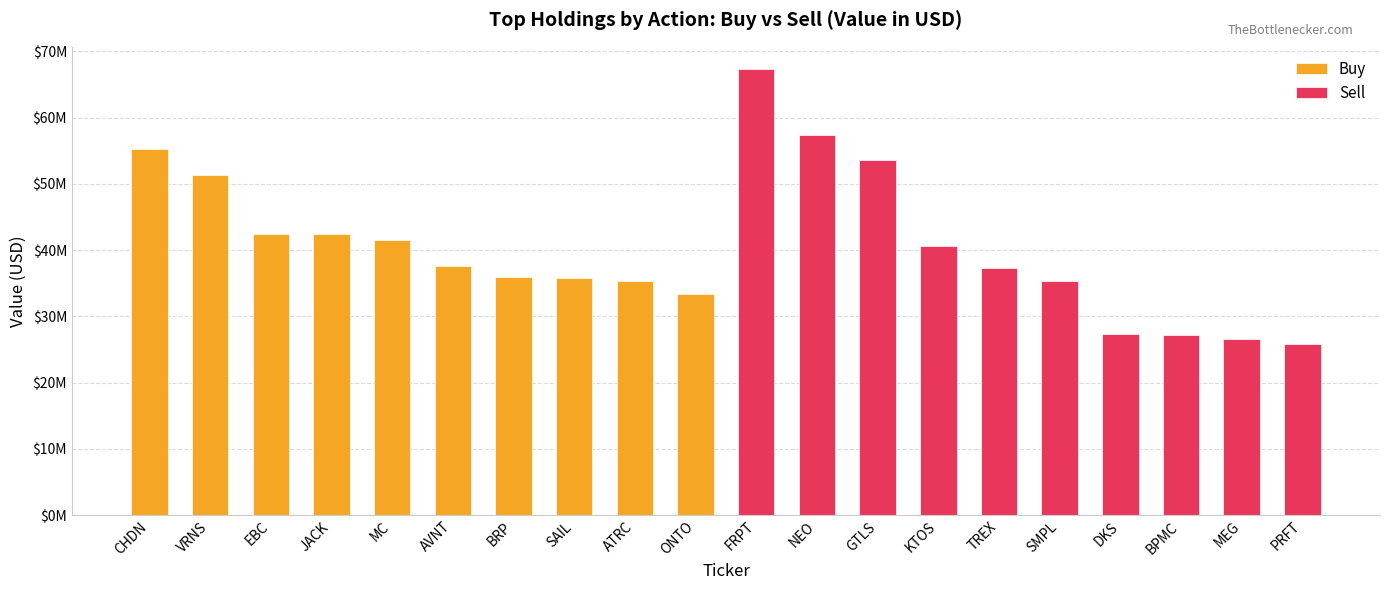

Rank the series by their average value, from lowest to highest.

Sell, Buy